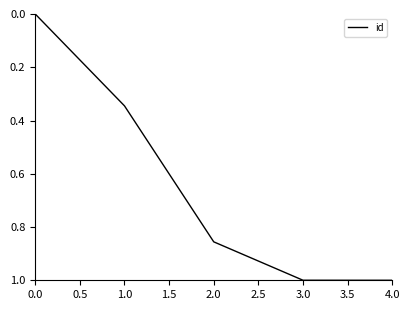

What is the change in value from 0.0 to 3.0?

+1.0